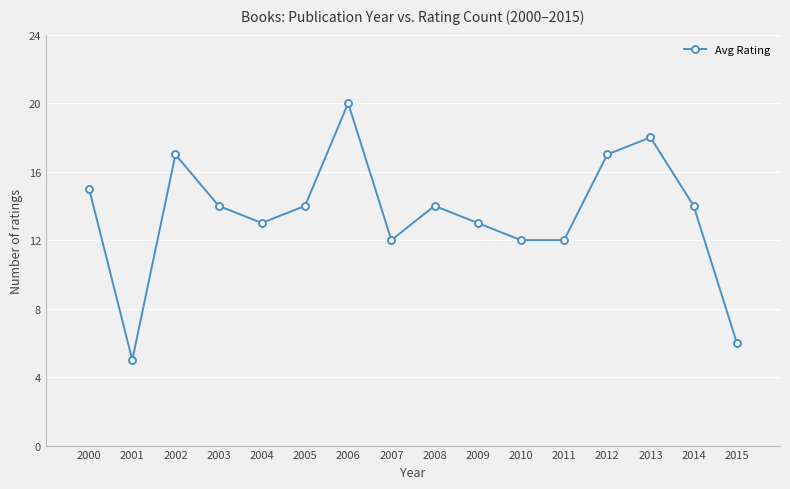

What is the sum of all values?

216